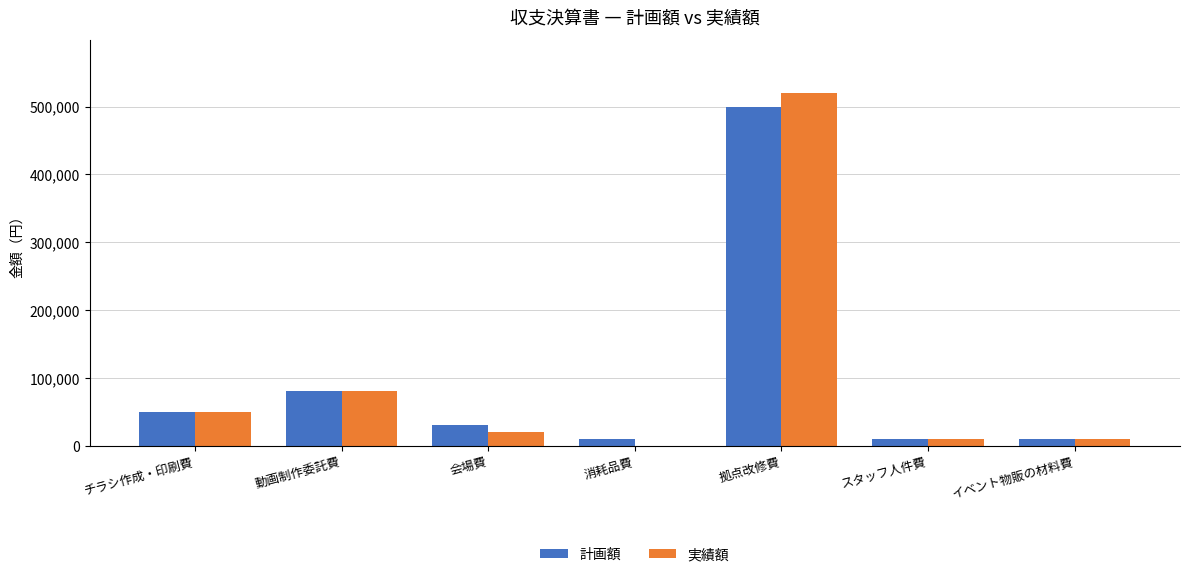

At which category is the sum across all series the highest?

拠点改修費